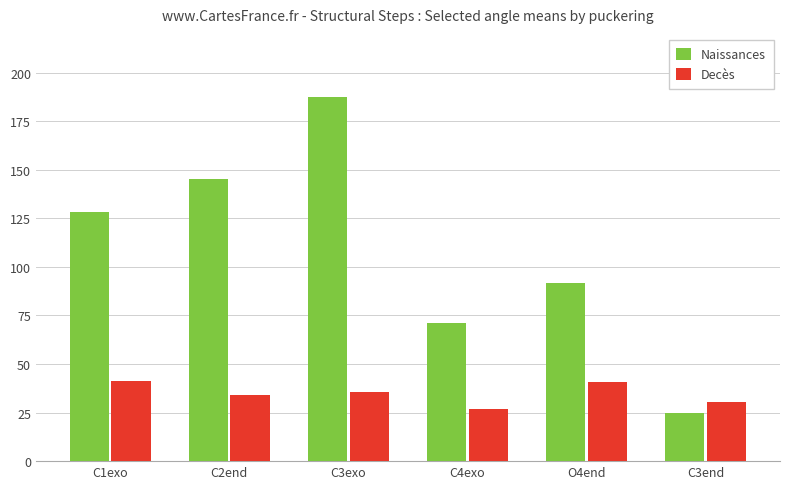

Where does the Naissances series first go above 128?

C1exo